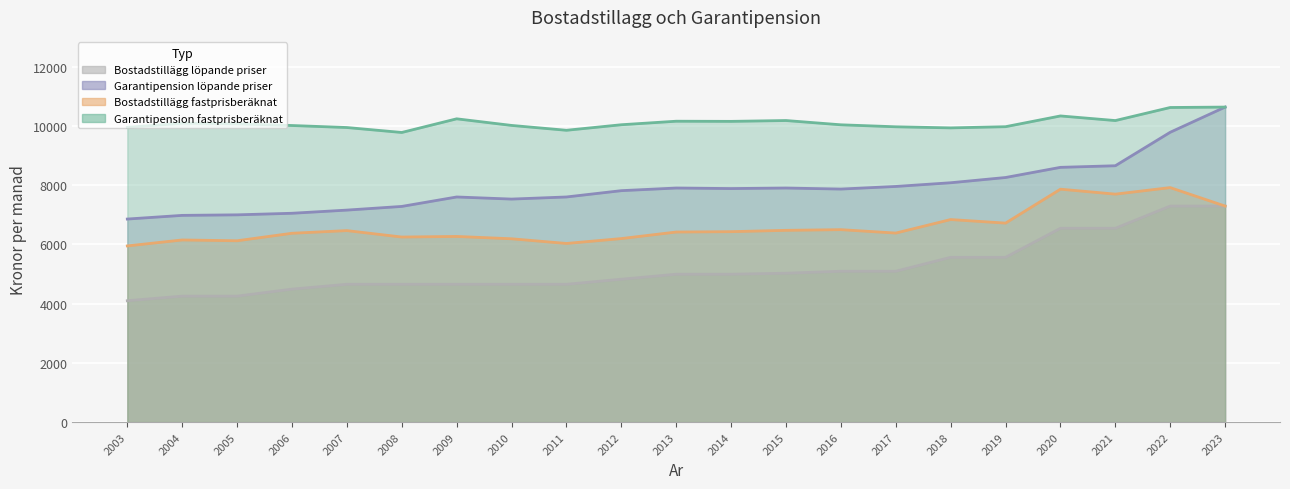

The Garantipension lopande priser series shows 13777 at 2022. True or false?

False